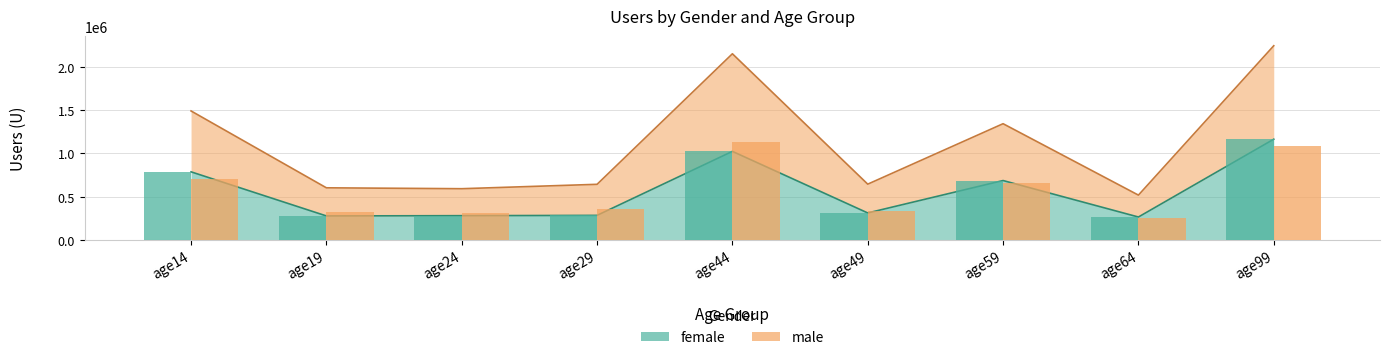

At which category does the chart reach its minimum across all series?

age64